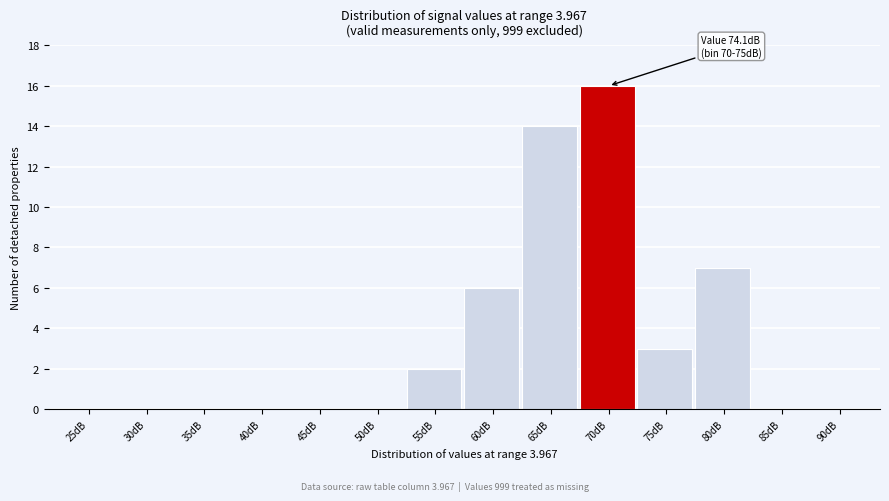

Reading left to right, transcribe all the data shown in this chart.

25dB=0	30dB=0	35dB=0	40dB=0	45dB=0	50dB=0	55dB=2	60dB=6	65dB=14	70dB=16	75dB=3	80dB=7	85dB=0	90dB=0